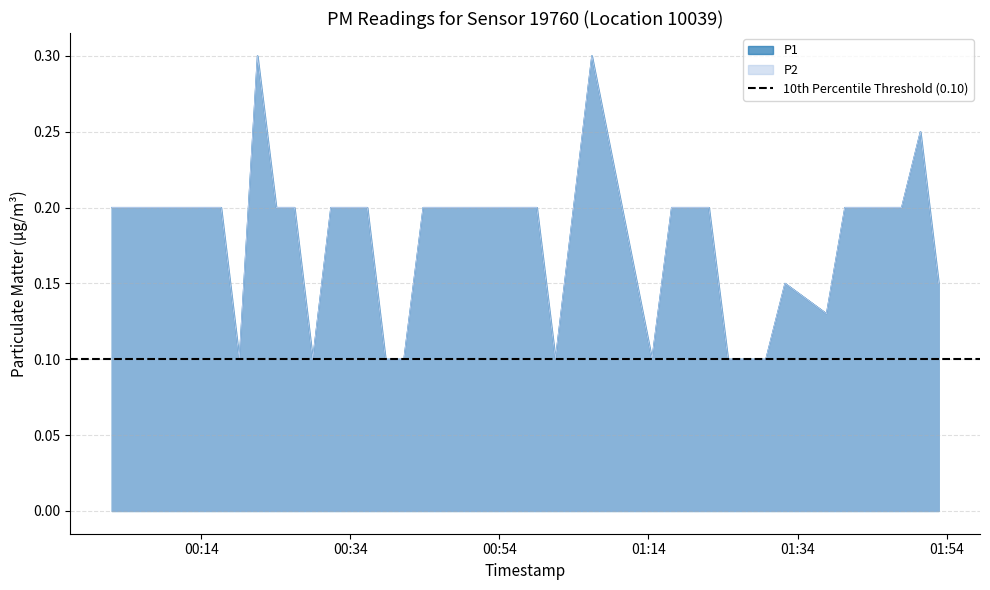

Which series has the widest spread of values?

P1